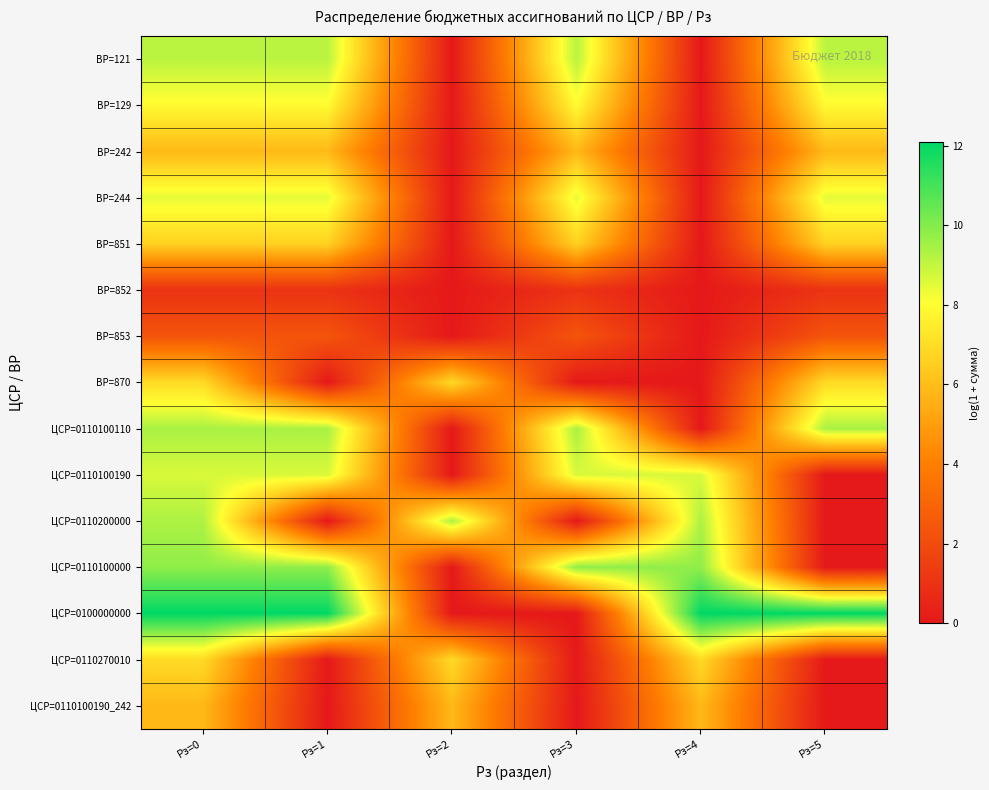

Reading left to right, transcribe all the data shown in this chart.

ВР=121: Рз=0=9.2	Рз=1=9.2	Рз=2=0.0	Рз=3=9.2	Рз=4=0.0	Рз=5=9.2
ВР=129: Рз=0=7.9	Рз=1=7.9	Рз=2=0.0	Рз=3=7.9	Рз=4=0.0	Рз=5=7.9
ВР=242: Рз=0=5.8	Рз=1=5.8	Рз=2=0.0	Рз=3=5.8	Рз=4=0.0	Рз=5=5.8
ВР=244: Рз=0=8.5	Рз=1=8.5	Рз=2=0.0	Рз=3=8.5	Рз=4=0.0	Рз=5=8.5
ВР=851: Рз=0=6.6	Рз=1=6.6	Рз=2=0.0	Рз=3=6.6	Рз=4=0.0	Рз=5=6.6
ВР=852: Рз=0=1.0	Рз=1=1.0	Рз=2=0.0	Рз=3=1.0	Рз=4=0.0	Рз=5=1.0
ВР=853: Рз=0=2.4	Рз=1=2.4	Рз=2=0.0	Рз=3=2.4	Рз=4=0.0	Рз=5=2.4
ВР=870: Рз=0=6.9	Рз=1=0.0	Рз=2=6.9	Рз=3=0.0	Рз=4=0.0	Рз=5=6.9
ЦСР=0110100110: Рз=0=9.4	Рз=1=9.4	Рз=2=0.0	Рз=3=9.4	Рз=4=0.0	Рз=5=9.4
ЦСР=0110100190: Рз=0=8.7	Рз=1=8.7	Рз=2=0.0	Рз=3=8.7	Рз=4=8.7	Рз=5=0.0
ЦСР=0110200000: Рз=0=9.3	Рз=1=0.0	Рз=2=9.3	Рз=3=0.0	Рз=4=9.3	Рз=5=0.0
ЦСР=0110100000: Рз=0=9.8	Рз=1=9.8	Рз=2=0.0	Рз=3=9.8	Рз=4=9.8	Рз=5=0.0
ЦСР=0100000000: Рз=0=12.1	Рз=1=12.1	Рз=2=0.0	Рз=3=0.0	Рз=4=12.1	Рз=5=12.1
ЦСР=0110270010: Рз=0=6.9	Рз=1=0.0	Рз=2=6.9	Рз=3=0.0	Рз=4=6.9	Рз=5=0.0
ЦСР=0110100190_242: Рз=0=5.8	Рз=1=0.0	Рз=2=5.8	Рз=3=0.0	Рз=4=5.8	Рз=5=0.0